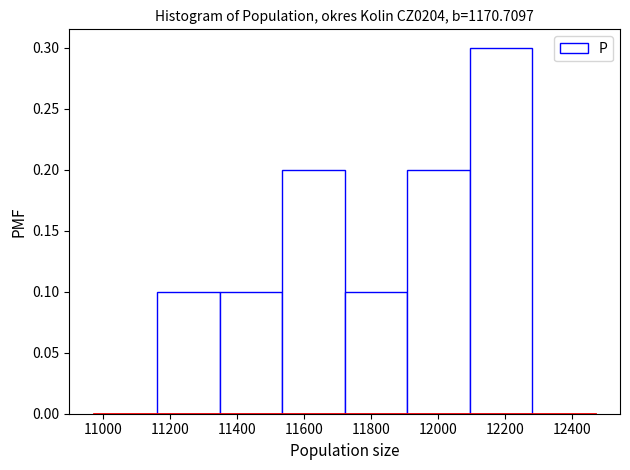

How tall is the bar that spans 11160 to 11340 on the x-axis? Neither the bar edges nor the heights are printed on the chart, so give them approximately, as read against the axes.

0.1